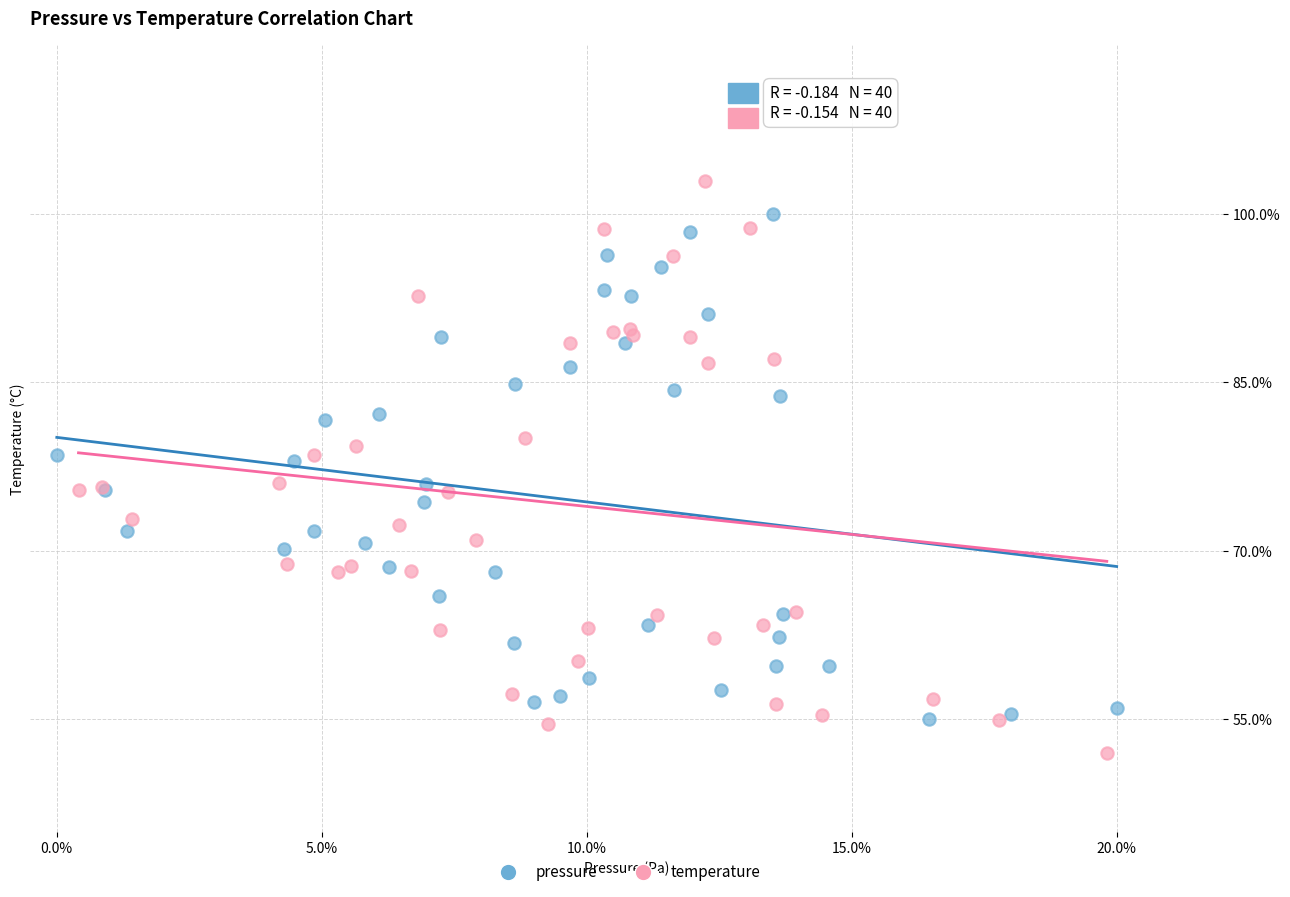

Which series reaches the minimum Y coordinate?

temperature